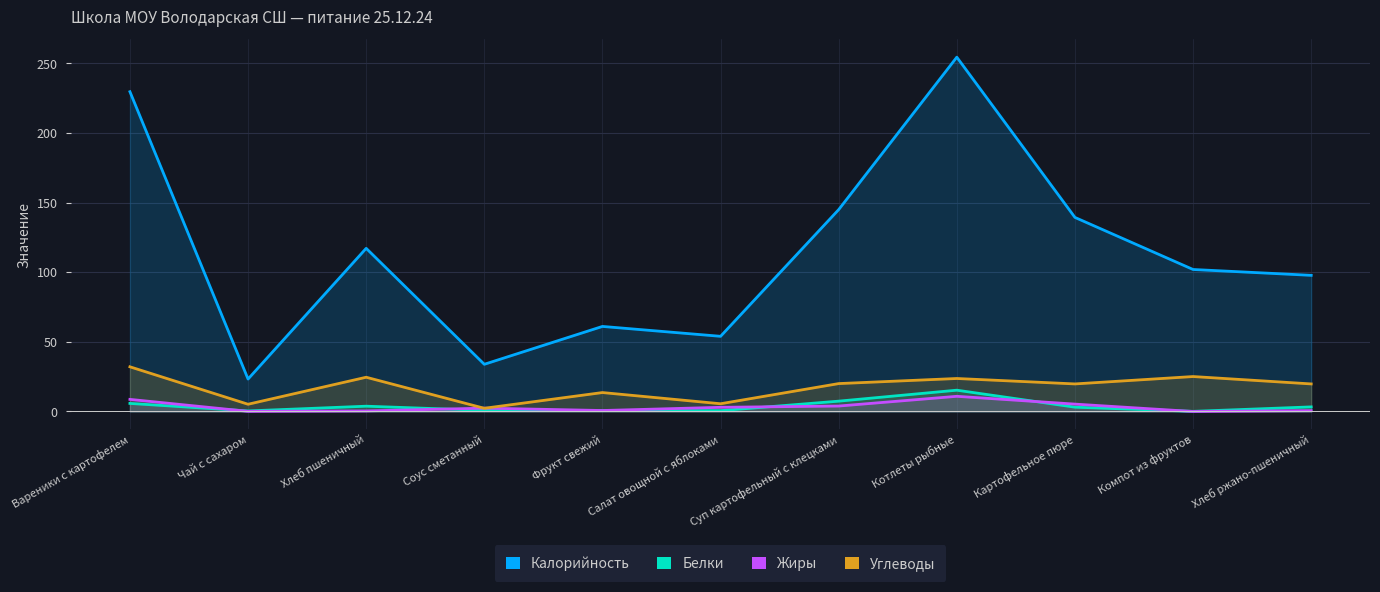

What is the total value across all series at Картофельное пюре?

167.6